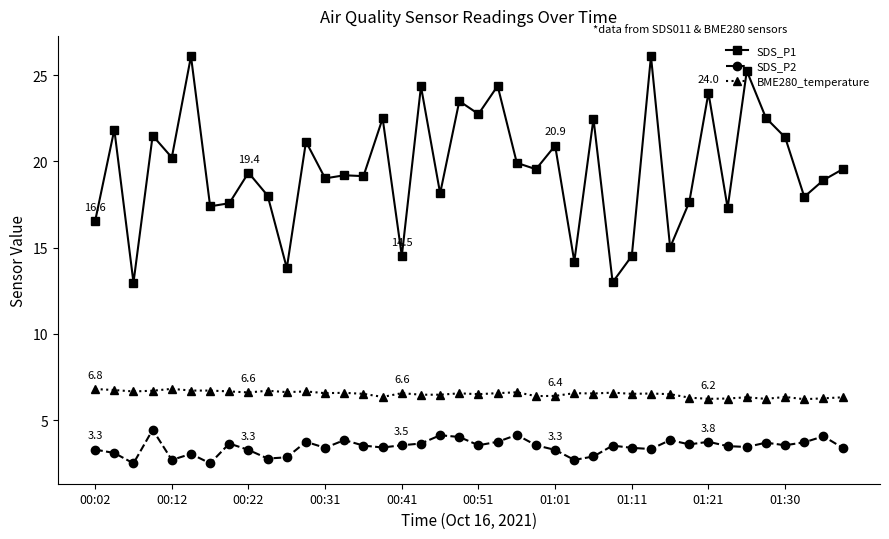

Count the BME280_temperature values in the range 6 to 7.

40